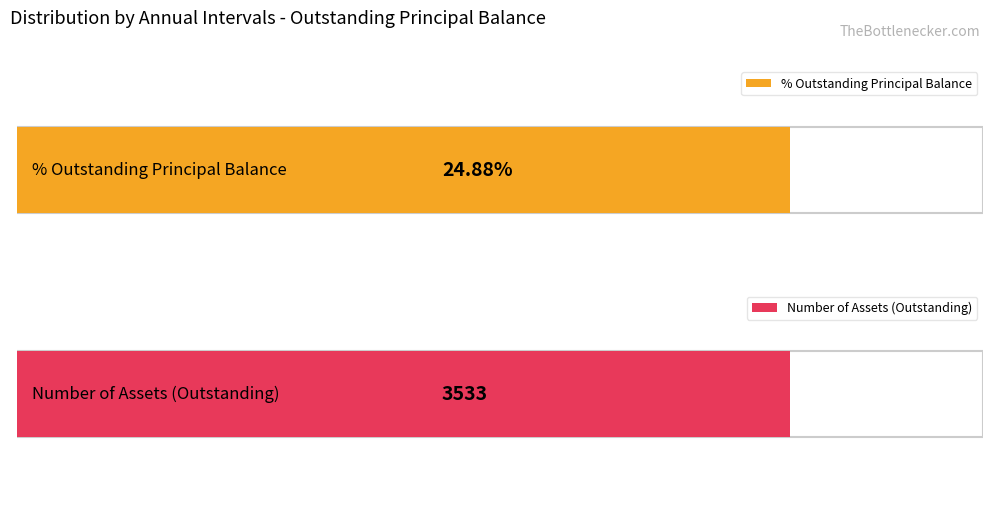

Which series has the largest total across all categories?

Num. (Outstanding)